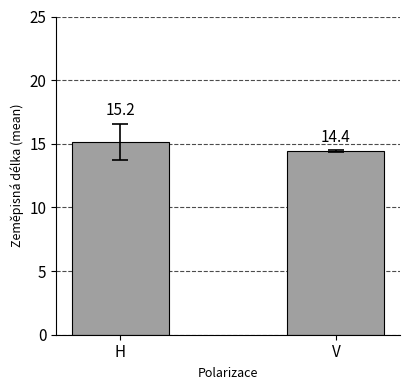

Is it true that the value at H is 15.2?

True